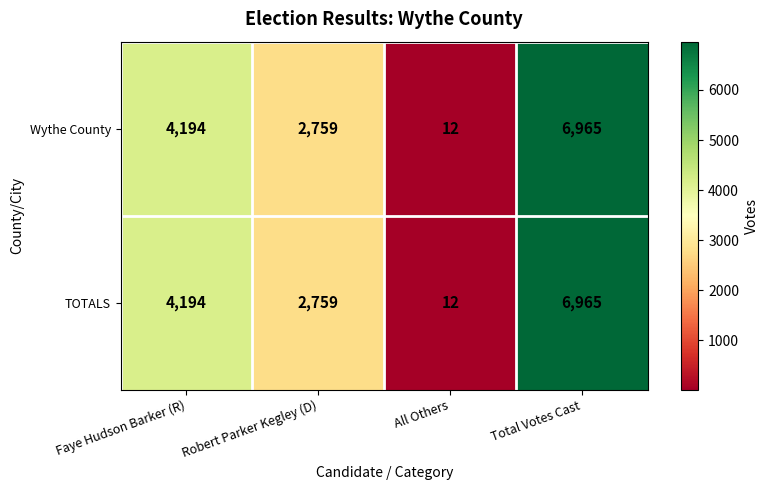

Reading left to right, extract all data points from this chart.

Wythe County: 4194	2759	12	6965
TOTALS: 4194	2759	12	6965